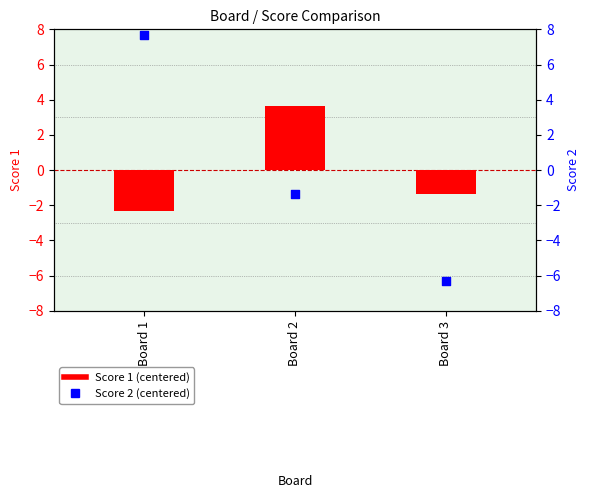

What is the total value across all series at Board 3?

-7.7